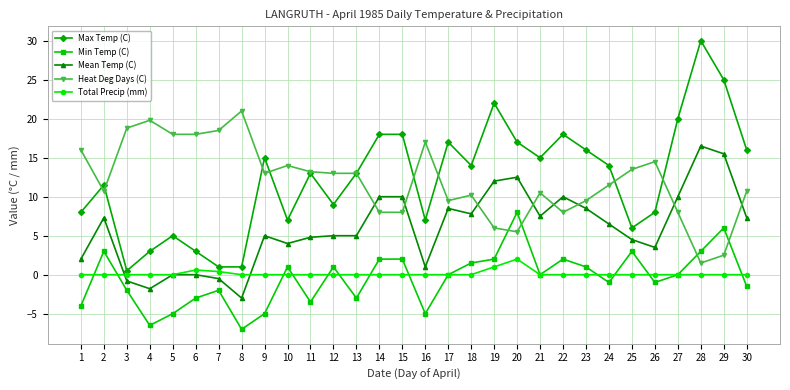

Which series has the largest range (max minus min)?

Max Temp (C)